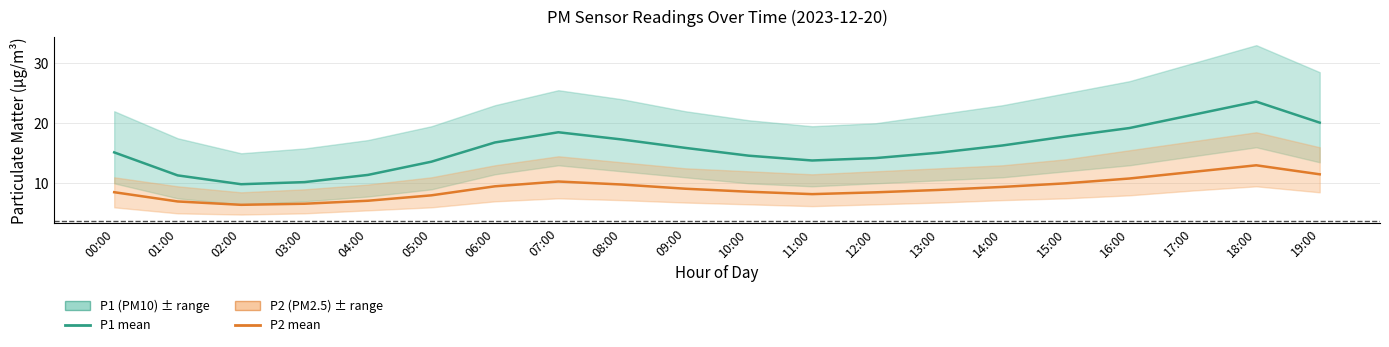

Does the chart display data point markers on the line(s)?

No